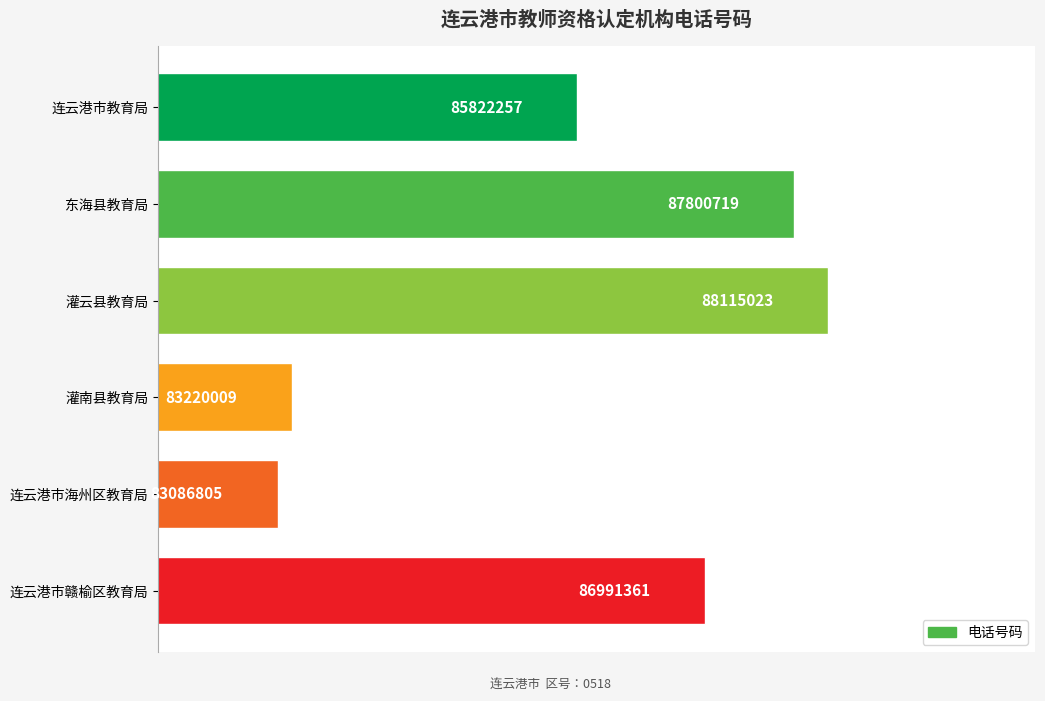

Rank the categories by value from highest to lowest.

灌云县教育局, 东海县教育局, 连云港市赣榆区教育局, 连云港市教育局, 灌南县教育局, 连云港市海州区教育局